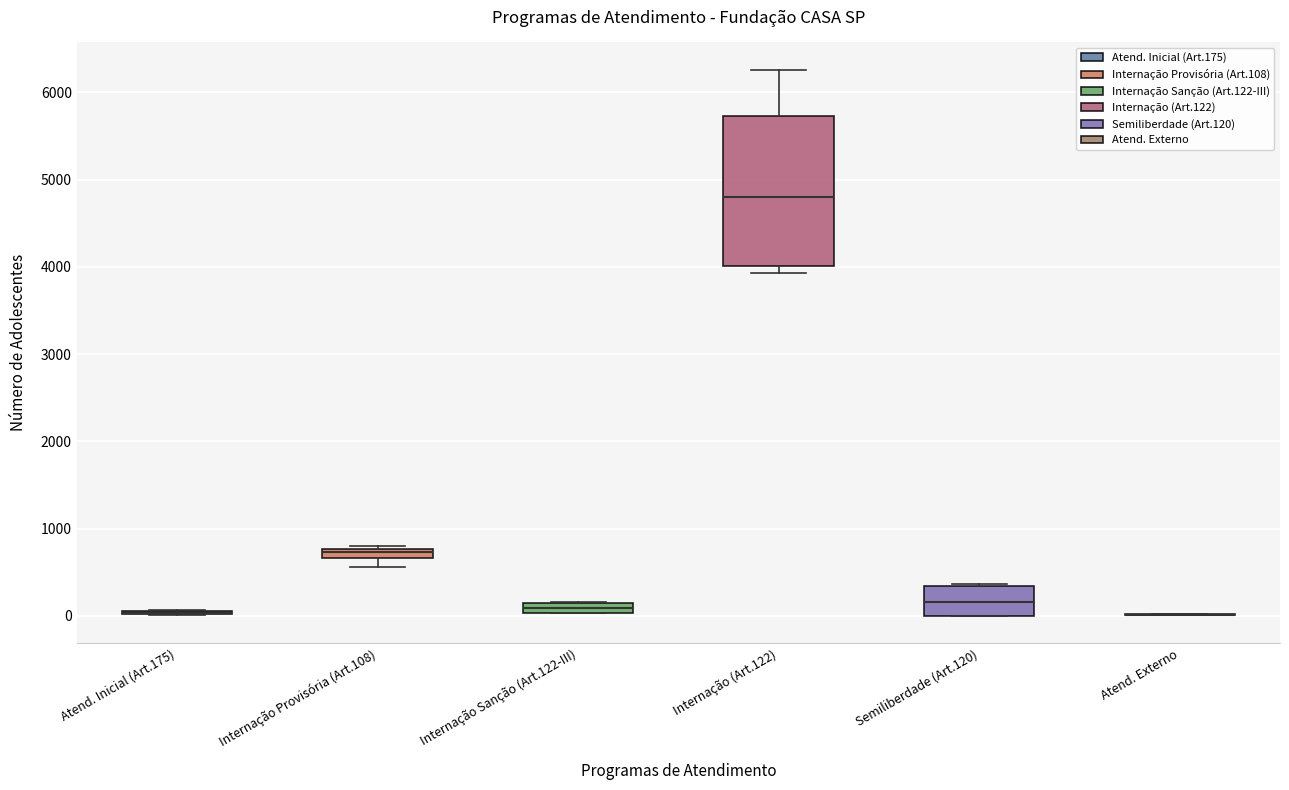

Which box is the tallest, from its lower edge to its upper edge?

Internação (Art.122)